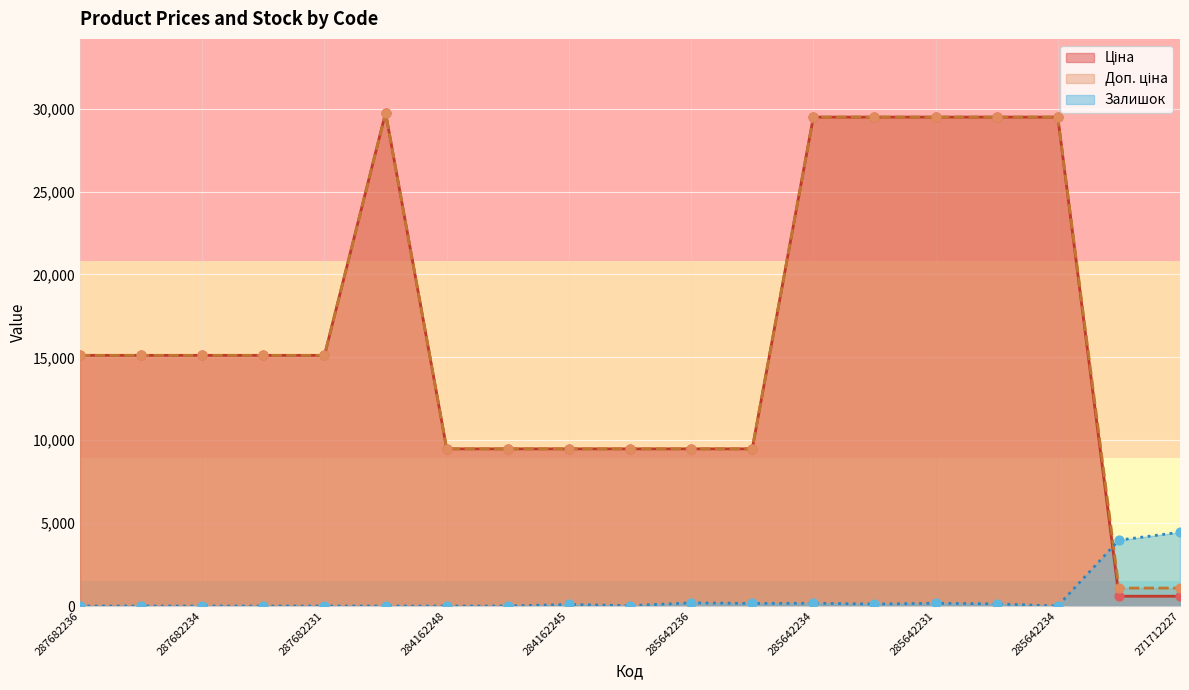

At which category is the sum across all series the highest?

287702232